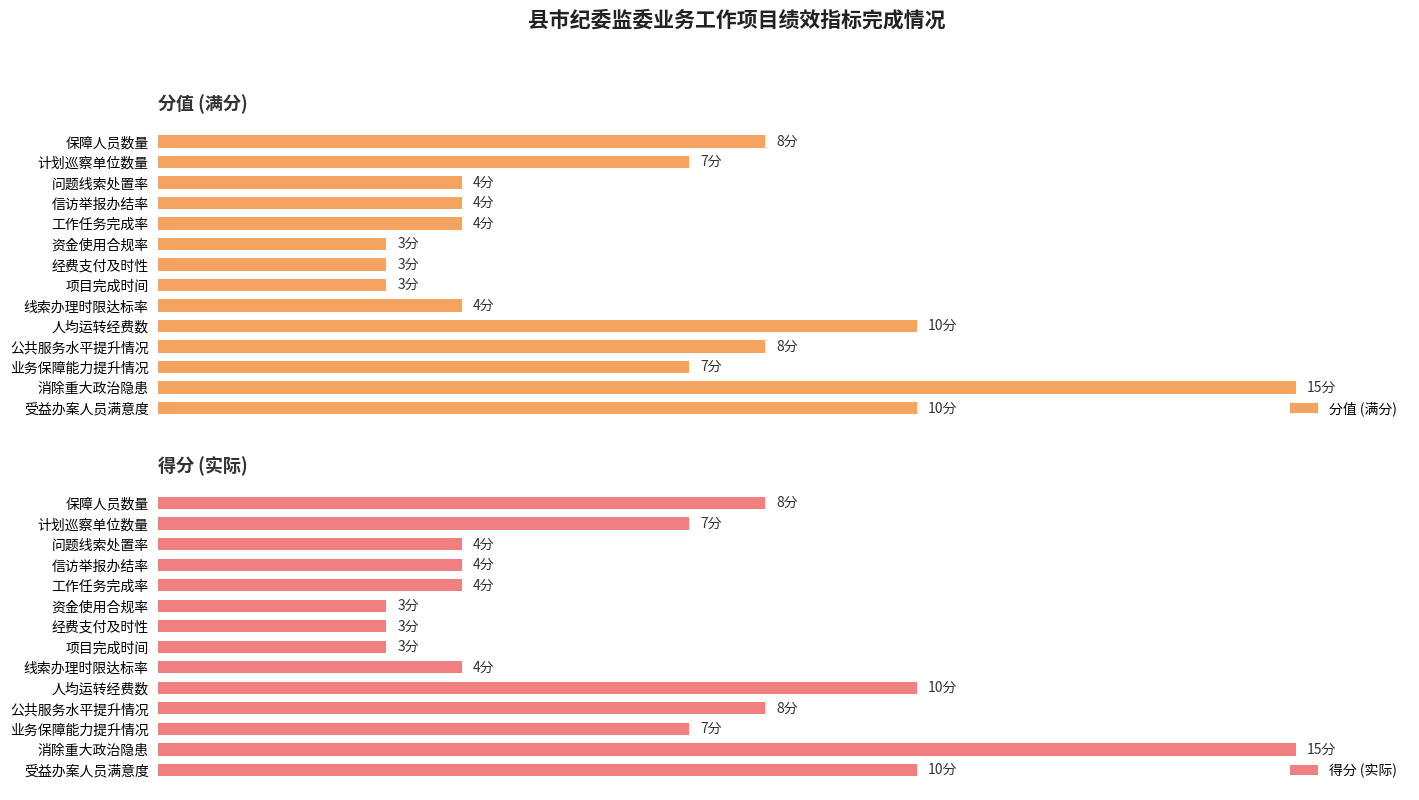

At 信访举报办结率, list the series in order from largest to smallest.

分值 (满分), 得分 (实际)